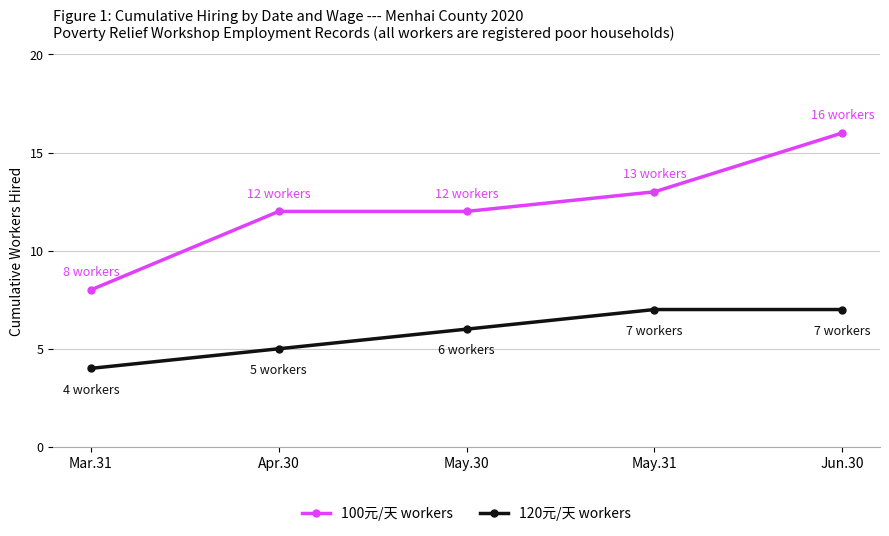

Where is 120元/天 workers nearest to the value 5?

Apr.30